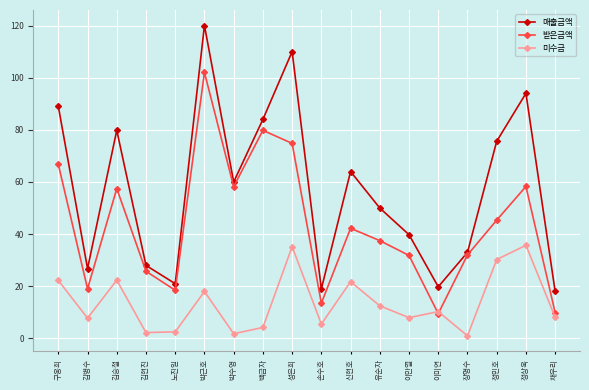

The value of 받은금액 at 구웅희 is 66.8. True or false?

True